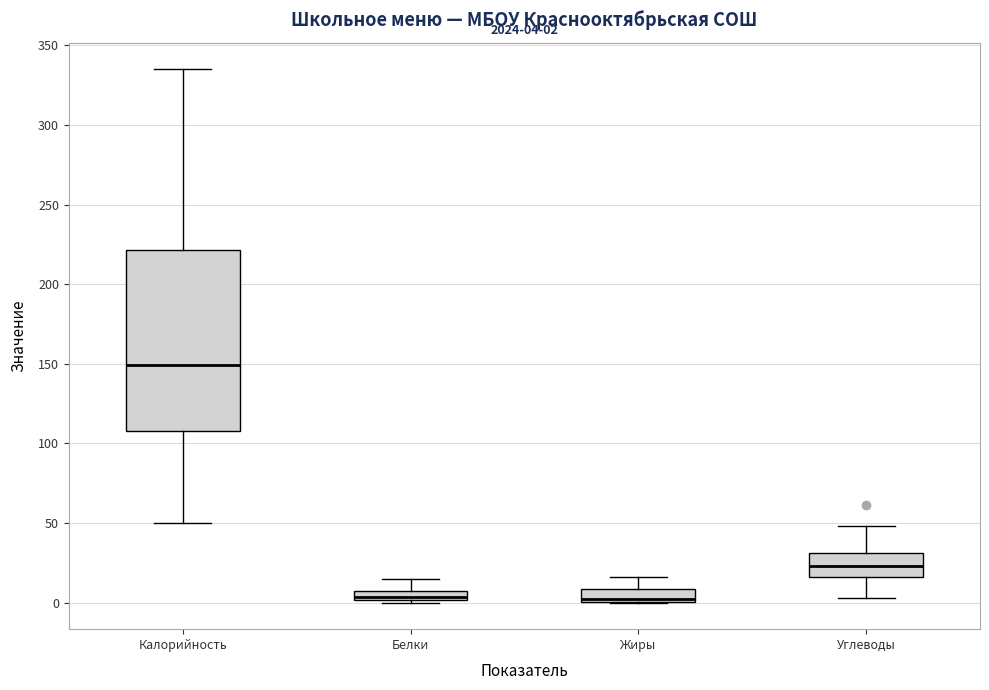

Which box is the tallest, from its lower edge to its upper edge?

Калорийность